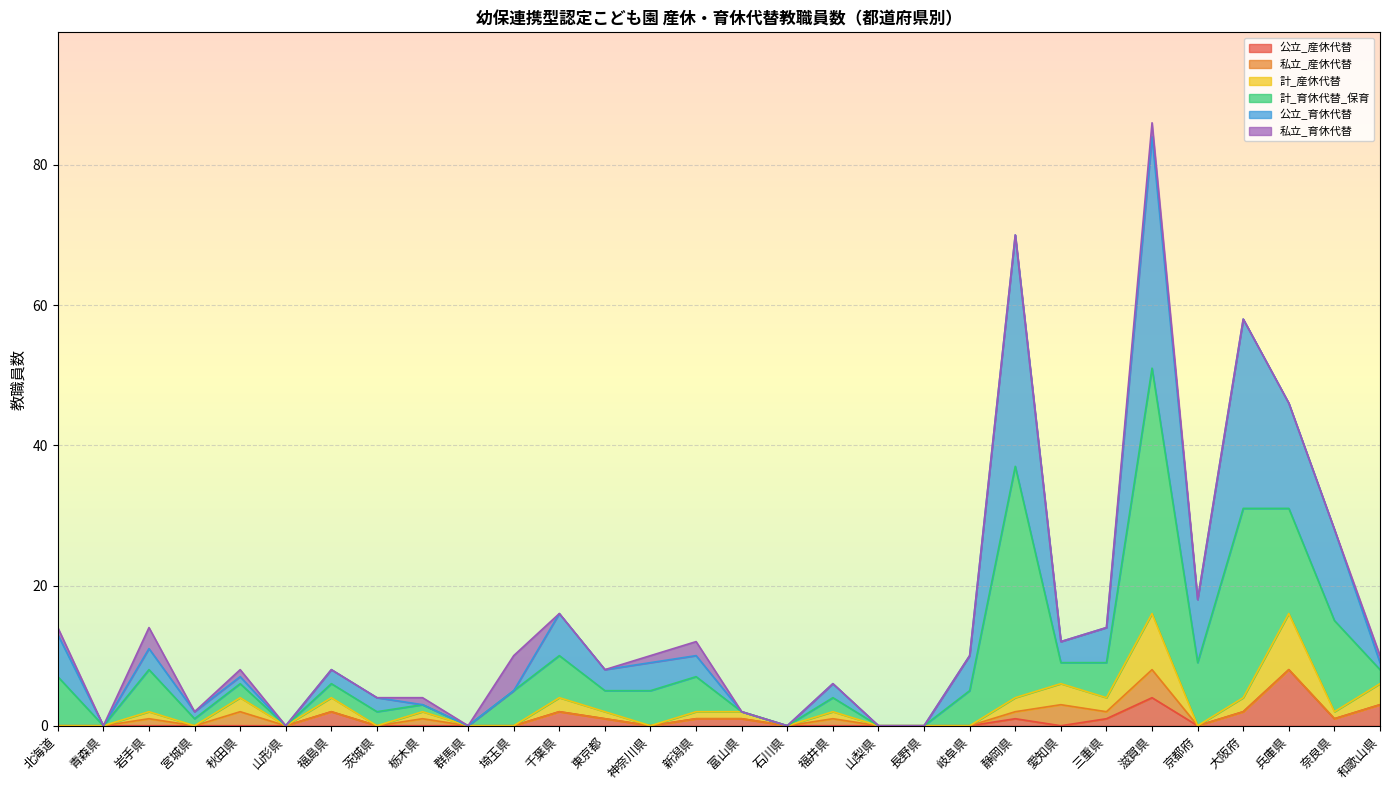

At which category does 計_育休代替_保育 reach its first local valley?

青森県